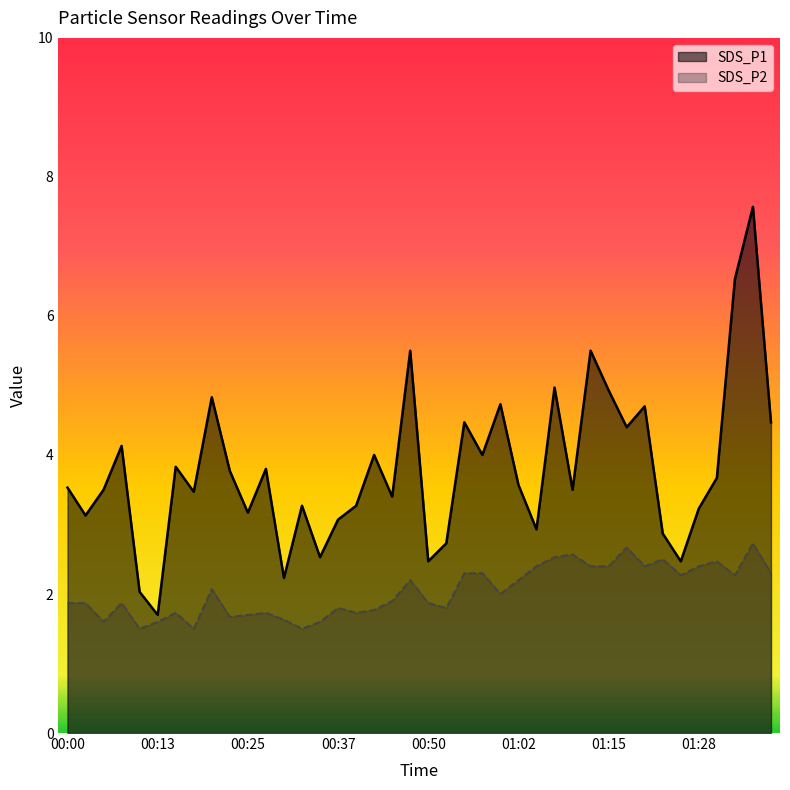

What is the value of the SDS_P1 point at the 37th from the left?

3.7